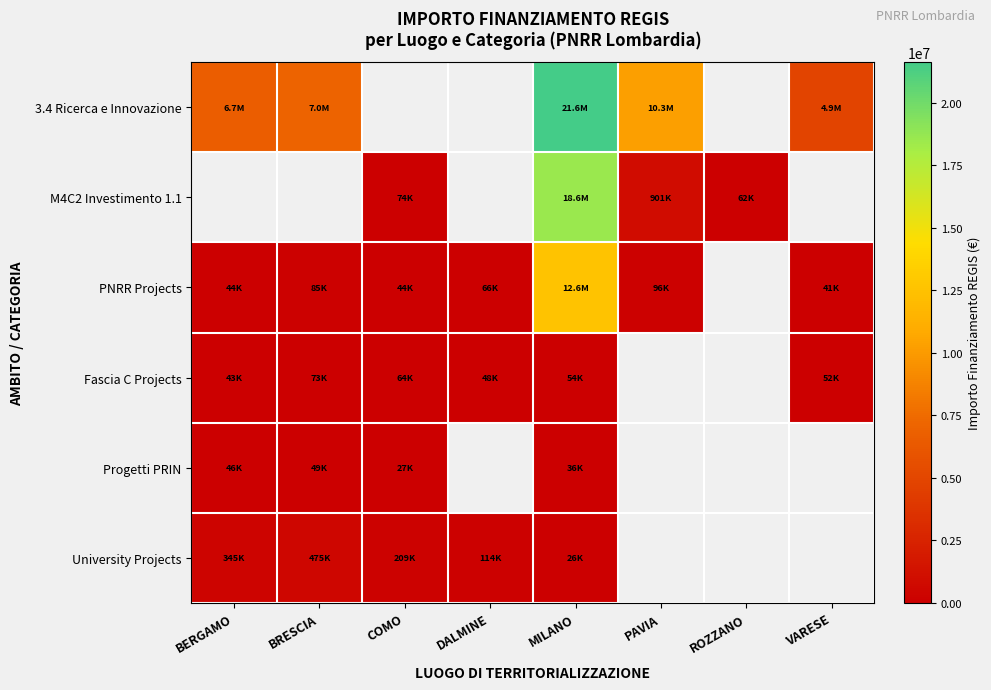

What is the difference between the maximum and minimum values in the Fascia C Projects series?

30433.6